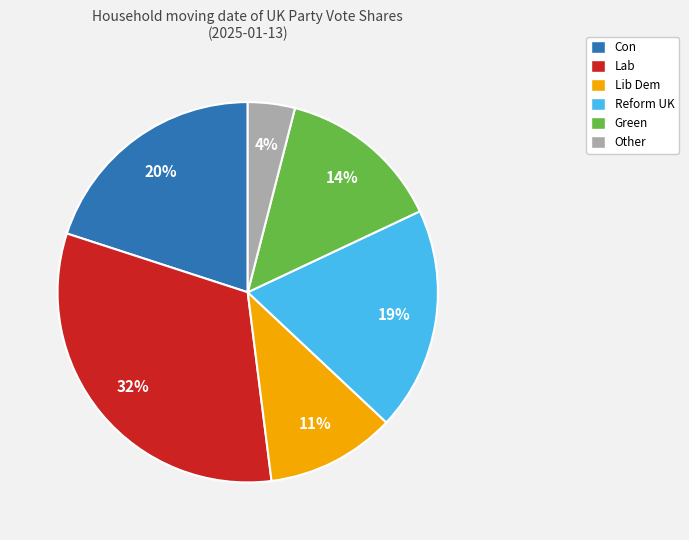

Count the number of slices in the pie.

6